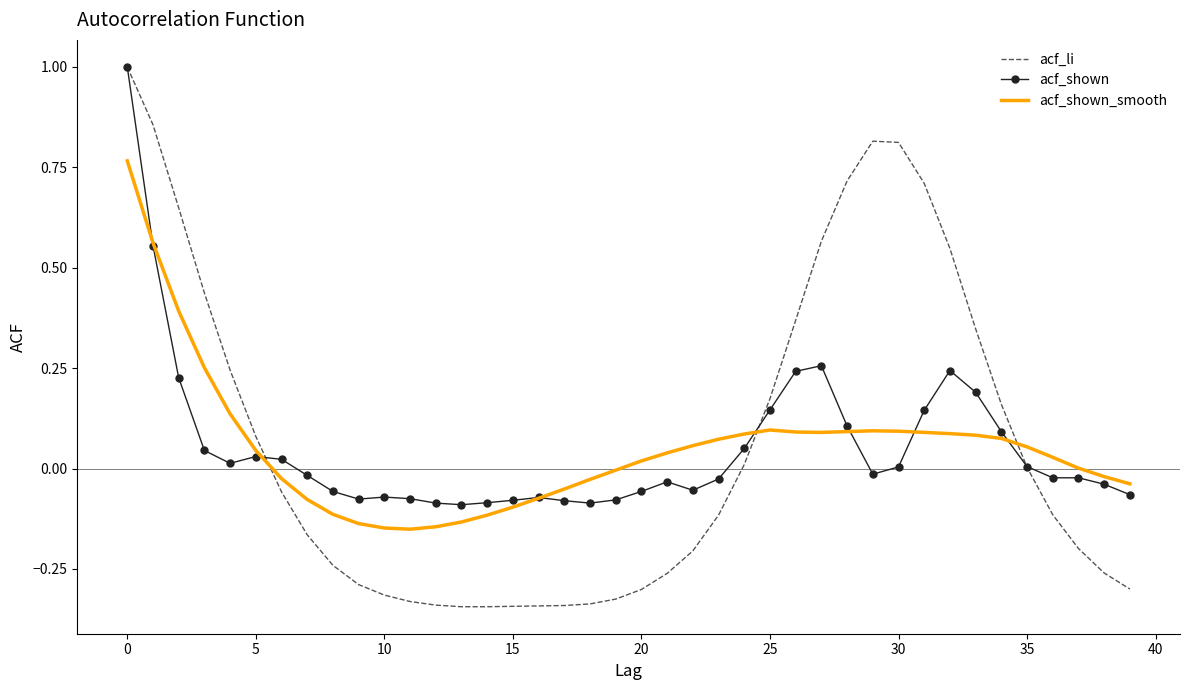

Which series has the widest spread of values?

acf_li